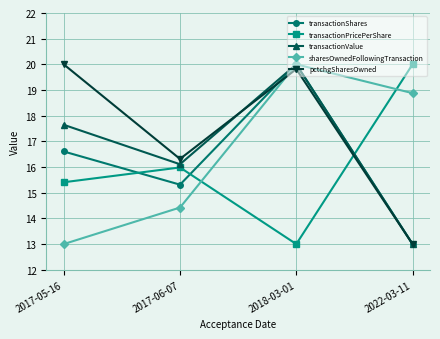

How many data points in pctchgSharesOwned are above 19?

2